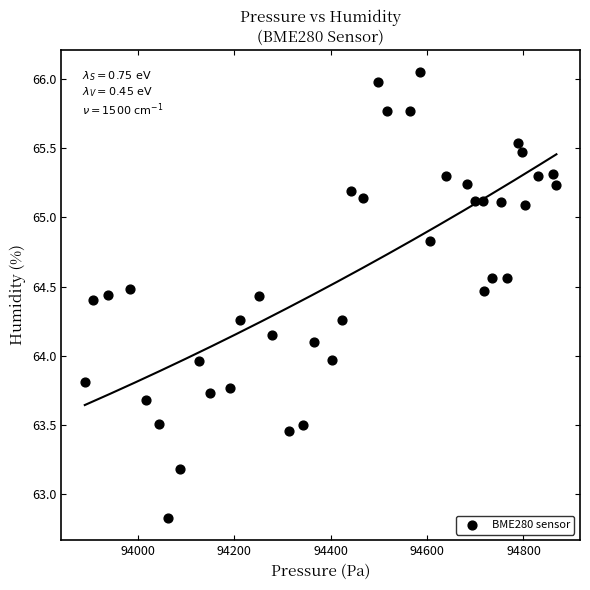

What is the range of X values (max minus min)?

978.2